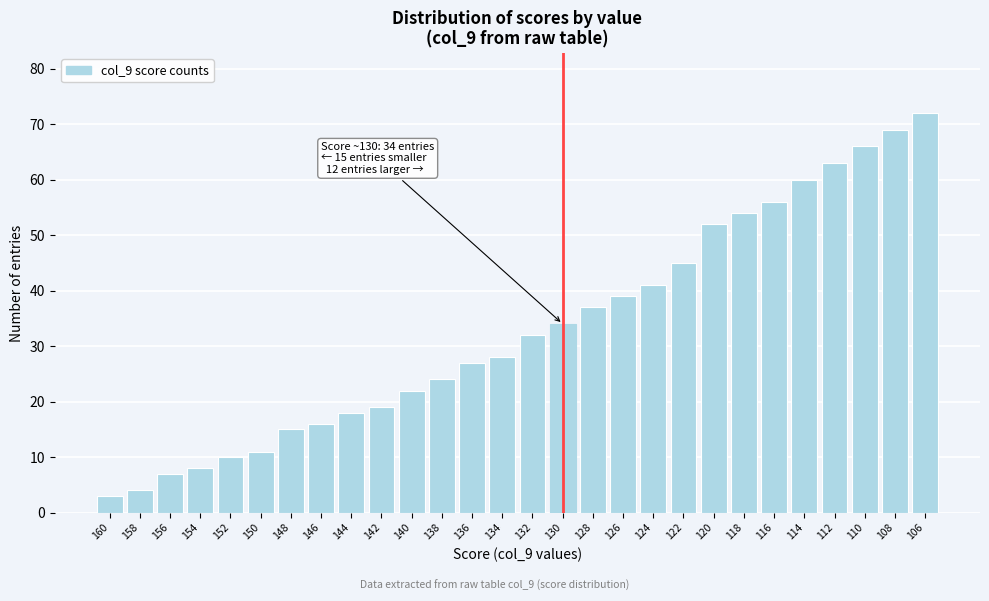

Reading right to left, extract all data points from this chart.

106=72	108=69	110=66	112=63	114=60	116=56	118=54	120=52	122=45	124=41	126=39	128=37	130=34	132=32	134=28	136=27	138=24	140=22	142=19	144=18	146=16	148=15	150=11	152=10	154=8	156=7	158=4	160=3